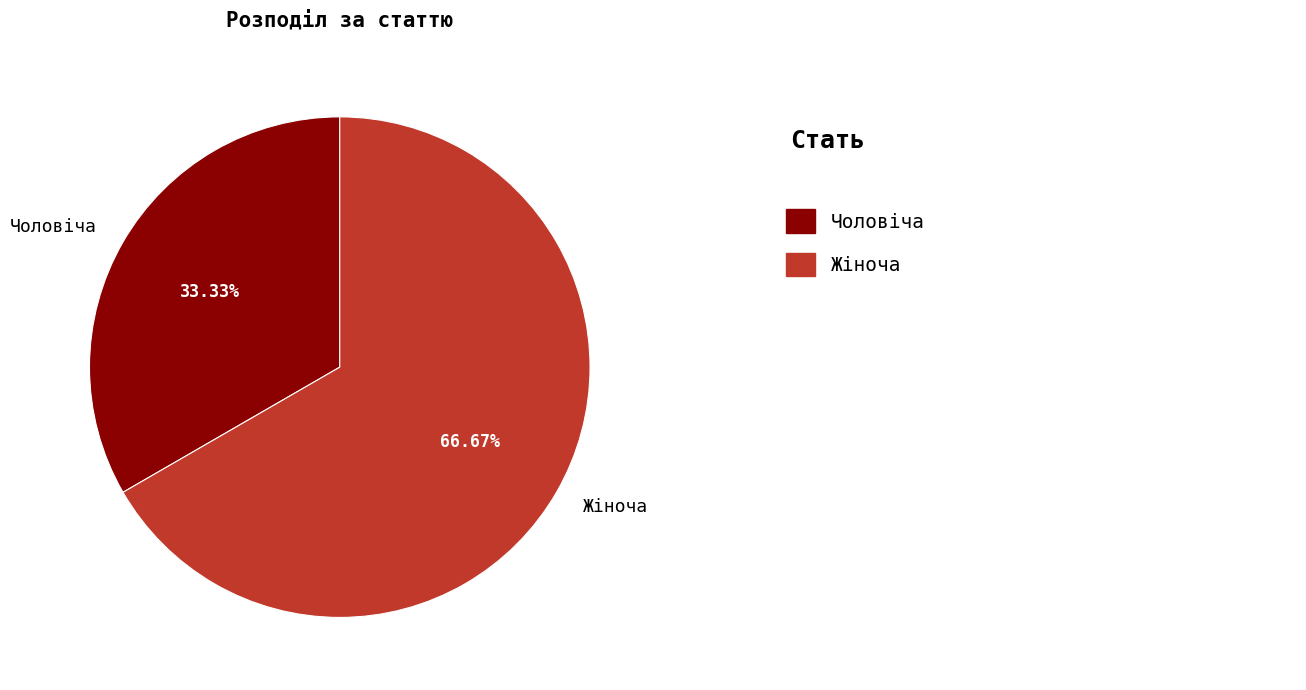

Which slice is the largest?

Жіноча